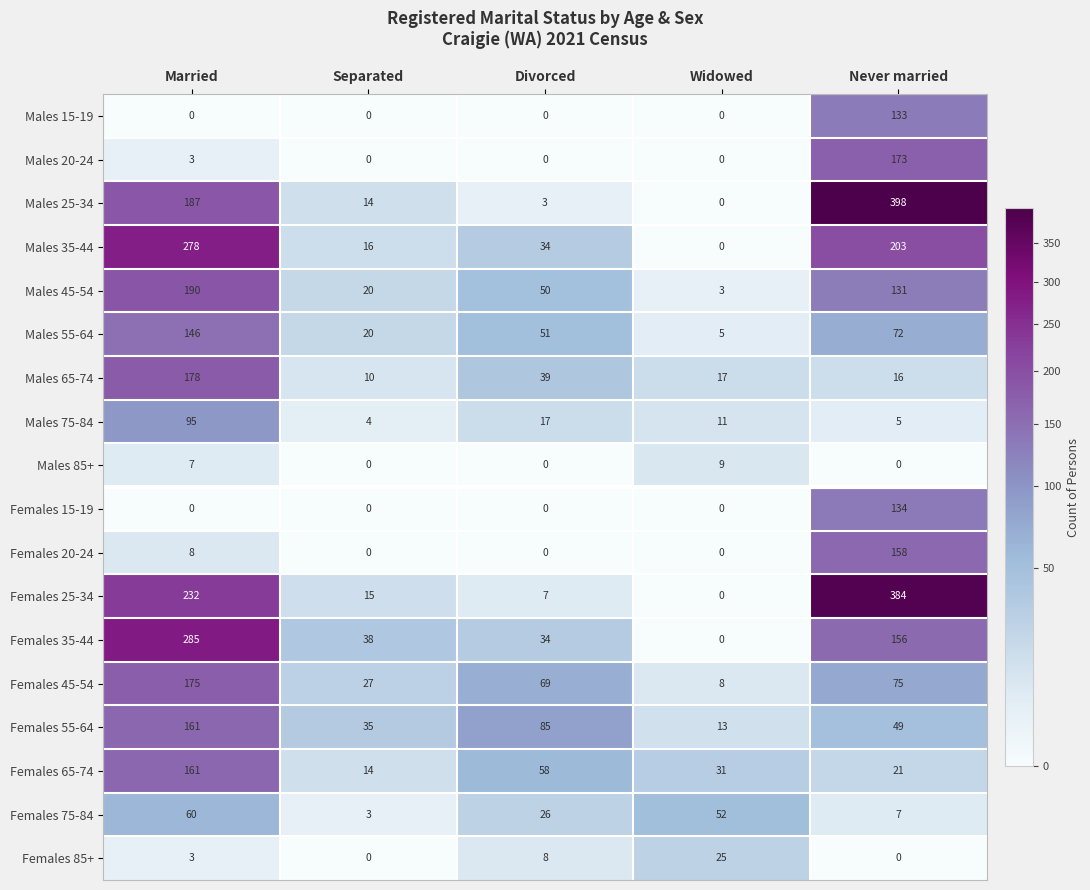

How many series are shown in this chart?

18